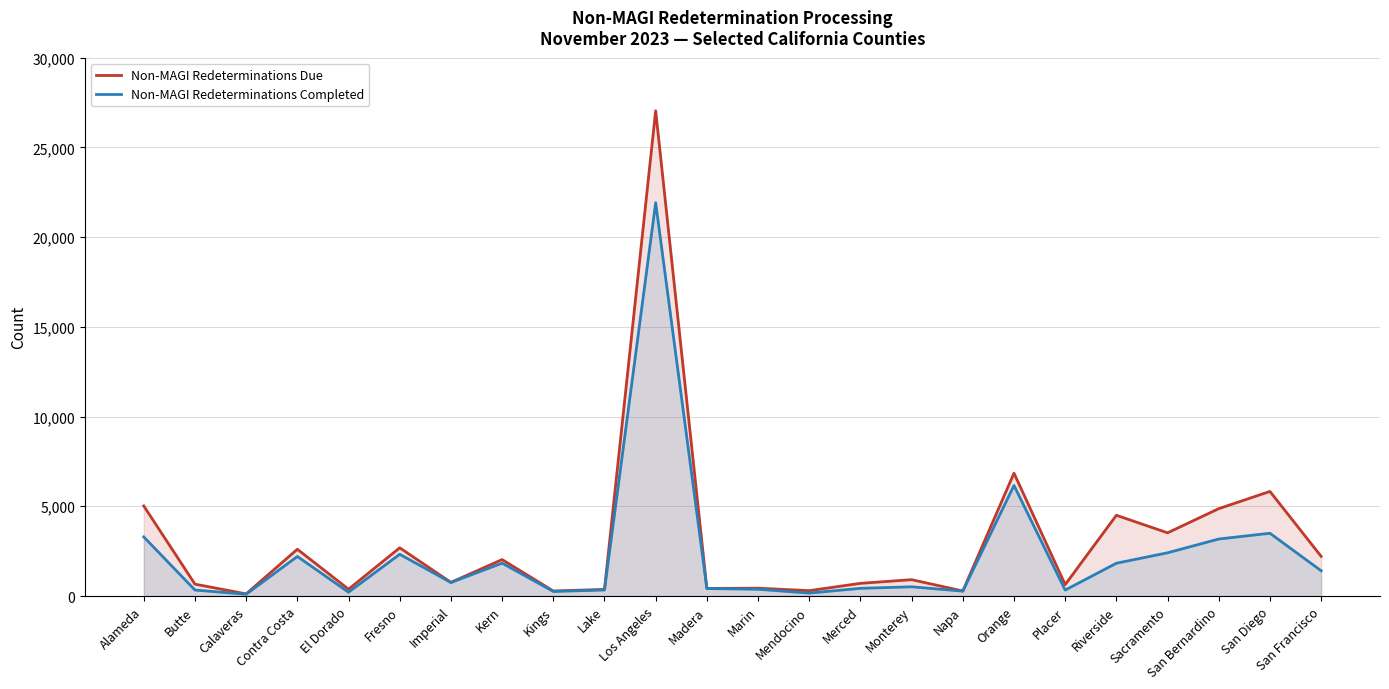

Which label corresponds to the largest value in the chart?

Los Angeles